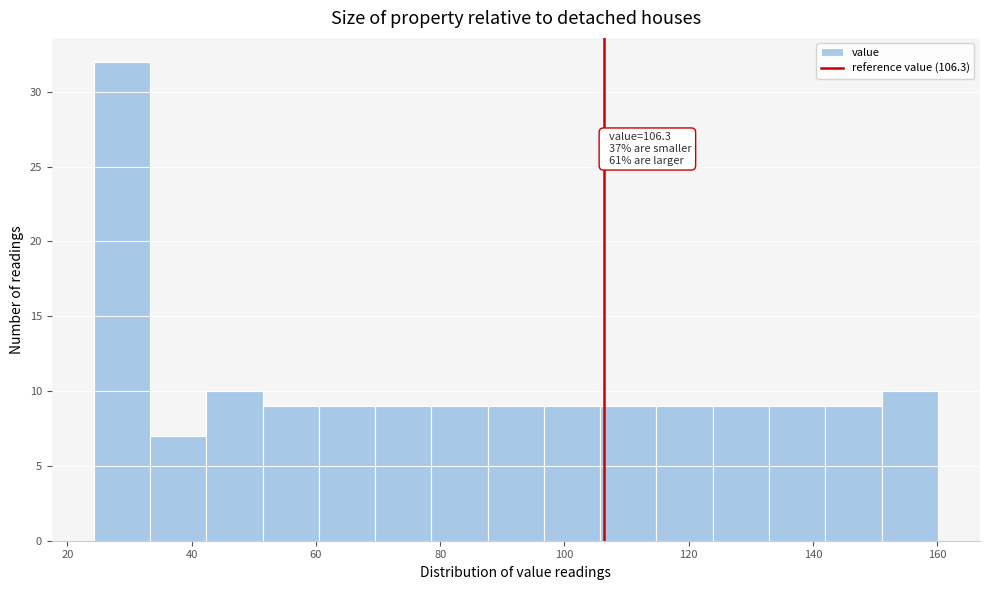

Over which range of the x-axis is the bar tallest?

24 to 34